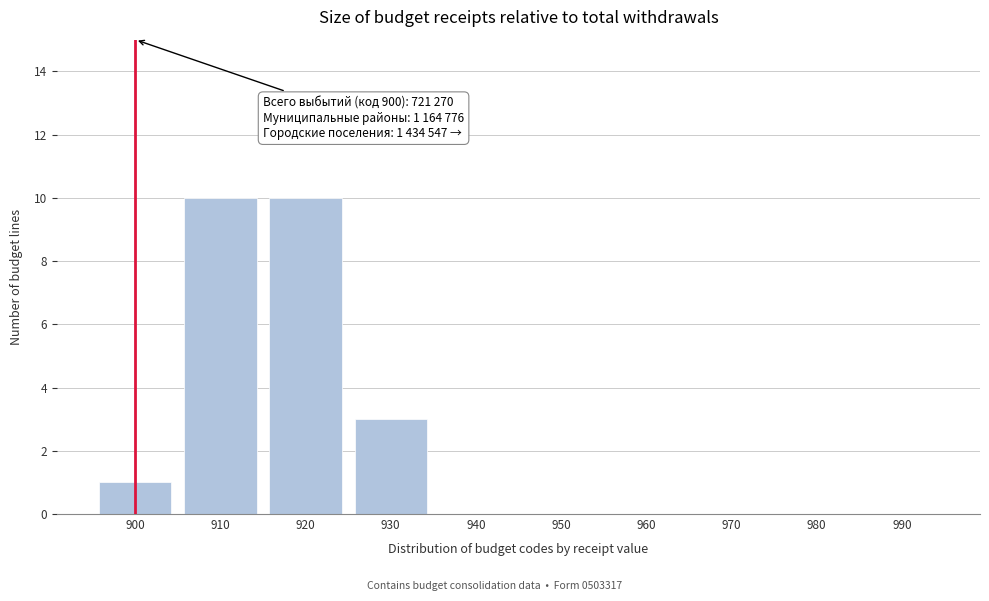

Reading right to left, what are all the values shown in this chart?

990=0	980=0	970=0	960=0	950=0	940=0	930=3	920=10	910=10	900=1